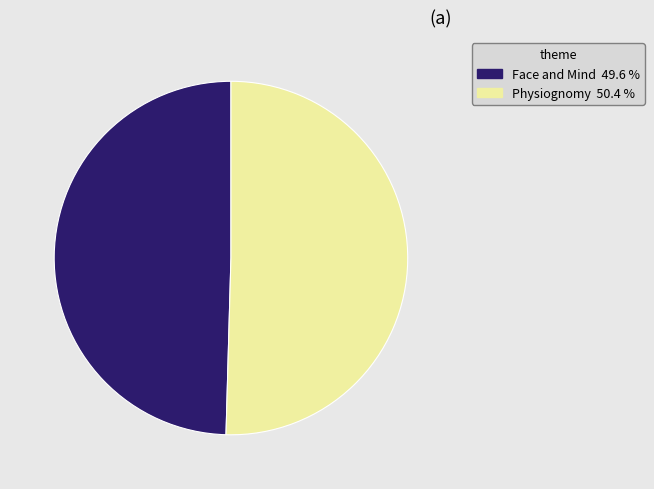

The Physiognomy slice represents 50% of the pie. True or false?

True